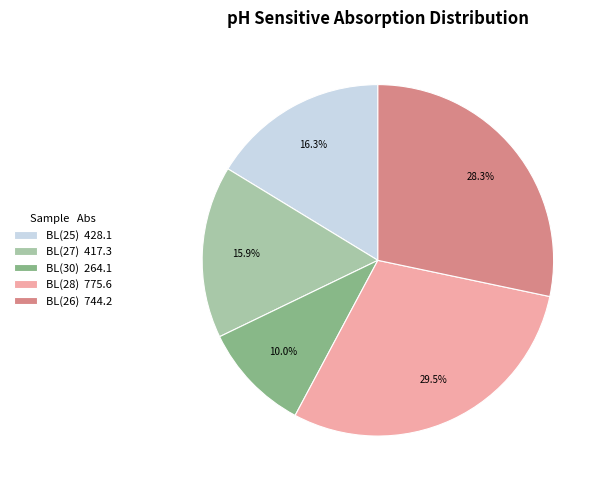

Is the sum of BL(30) 264.1 and BL(26) 744.2 greater than half?

No